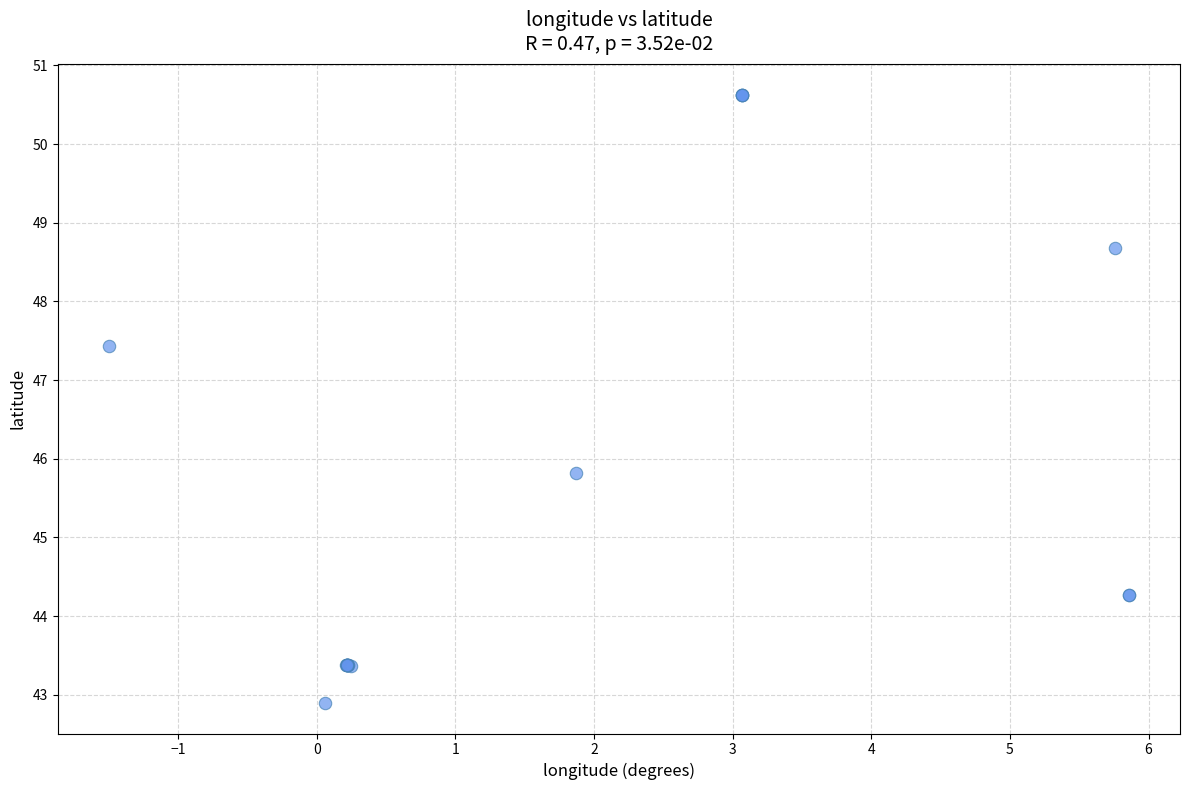

What Y value in the scatter plot is closest to 46?

45.8